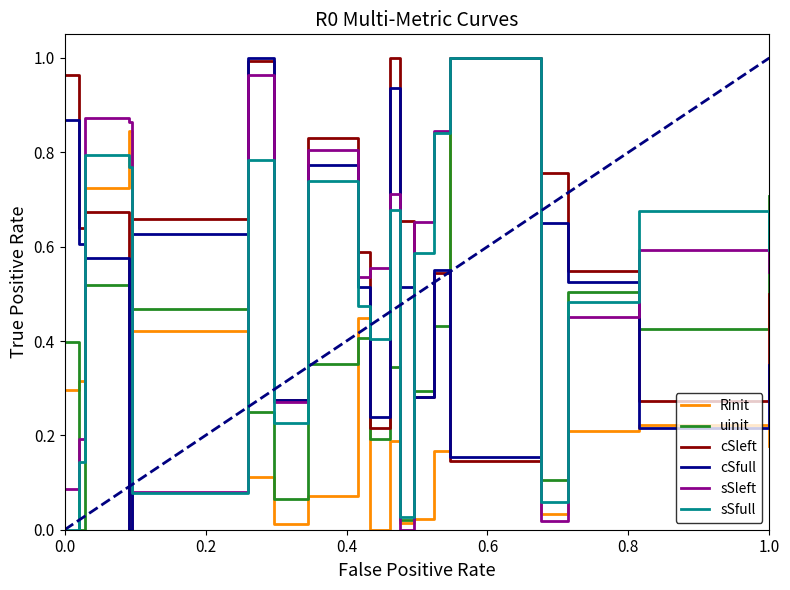

True or false: cSfull and sSfull cross at least once.

True